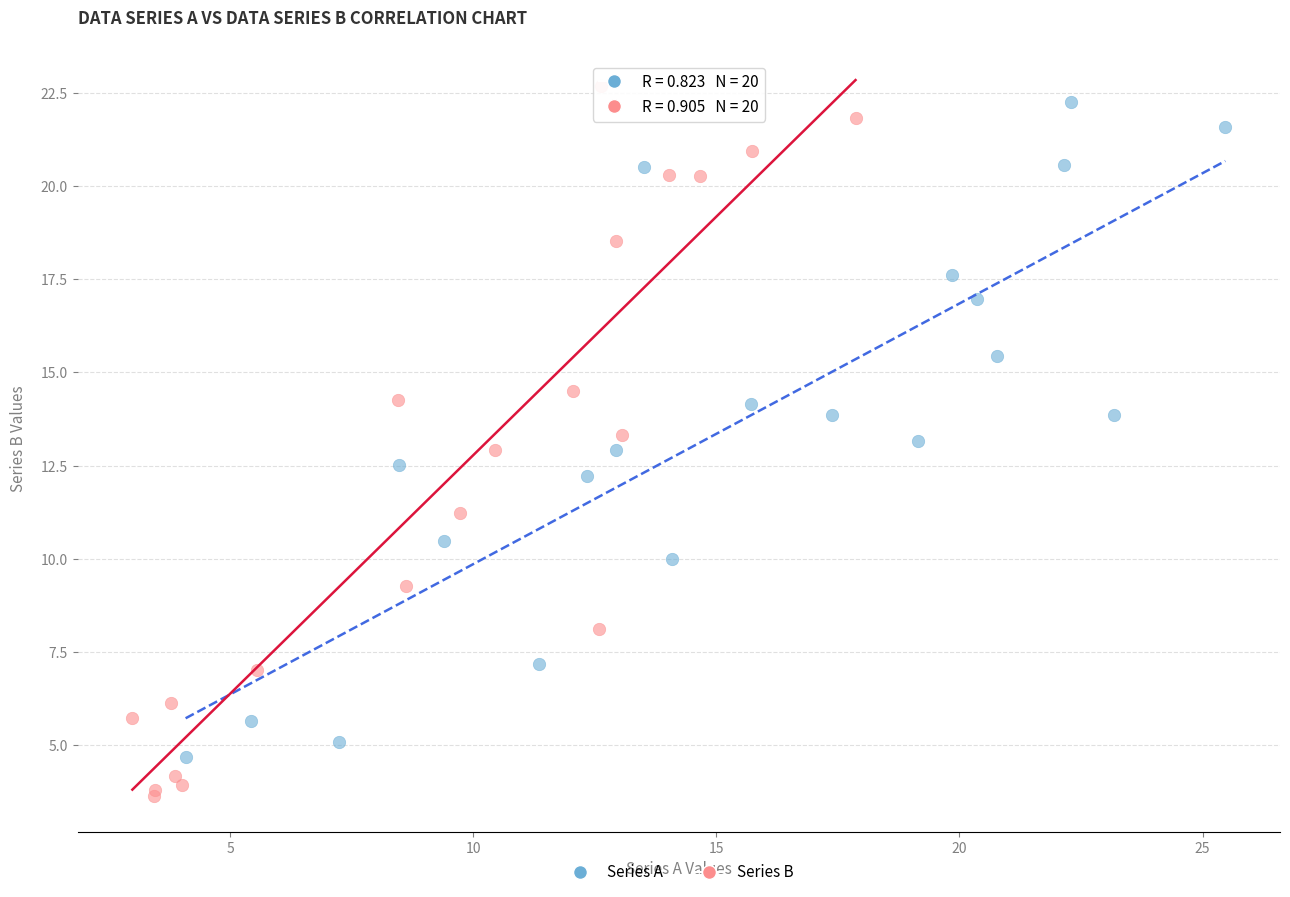

Which series has the widest spread of Y values?

Series B